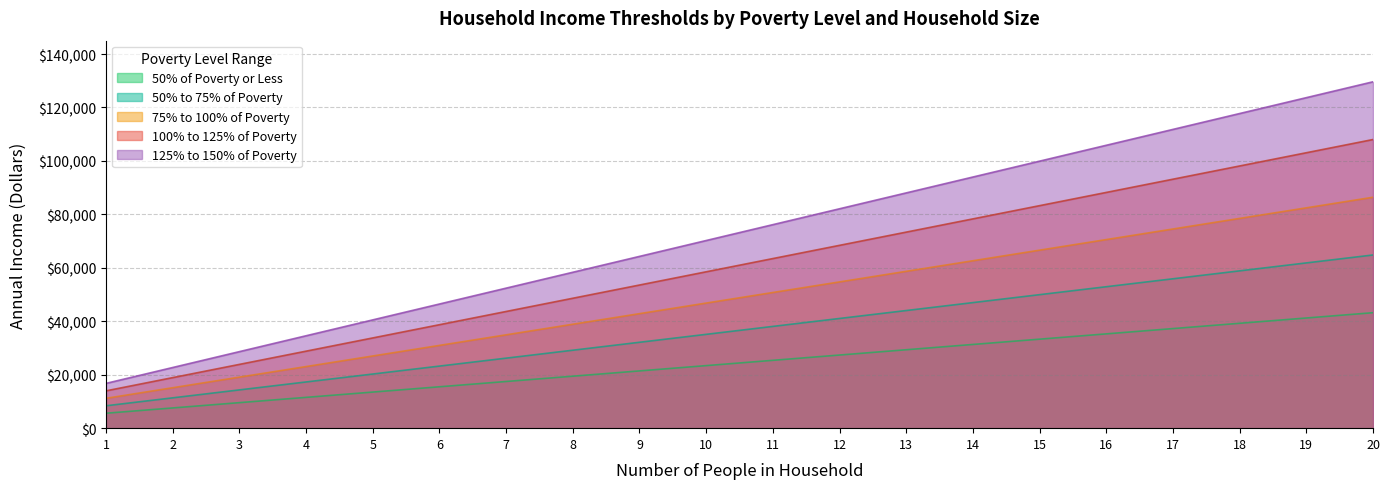

Reading left to right, list all the values displayed in this chart.

50% of Poverty or Less: 5585.0	7565.0	9545.0	11525.0	13505.0	15485.0	17465.0	19445.0	21425.0	23405.0	25385.0	27365.0	29345.0	31325.0	33305.0	35285.0	37265.0	39245.0	41225.0	43205.0
50% to 75% of Poverty: 8376.5	11346.5	14316.5	17286.5	20256.5	23226.5	26196.5	29166.5	32136.5	35106.5	38076.5	41046.5	44016.5	46986.5	49956.5	52926.5	55896.5	58866.5	61836.5	64806.5
75% to 100% of Poverty: 11170.0	15130.0	19090.0	23050.0	27010.0	30970.0	34930.0	38890.0	42850.0	46810.0	50770.0	54730.0	58690.0	62650.0	66610.0	70570.0	74530.0	78490.0	82450.0	86410.0
100% to 125% of Poverty: 13962.5	18912.5	23862.5	28812.5	33762.5	38712.5	43662.5	48612.5	53562.5	58512.5	63462.5	68412.5	73362.5	78312.5	83262.5	88212.5	93162.5	98112.5	103062.5	108012.5
125% to 150% of Poverty: 16755.0	22695.0	28635.0	34575.0	40515.0	46455.0	52395.0	58335.0	64275.0	70215.0	76155.0	82095.0	88035.0	93975.0	99915.0	105855.0	111795.0	117735.0	123675.0	129615.0